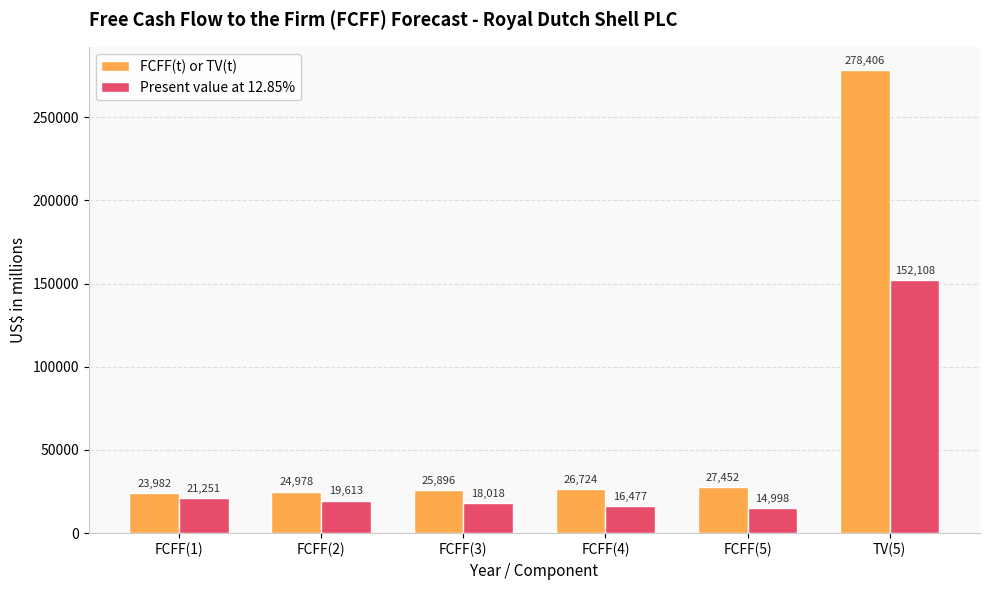

What is the label of the 2nd bar from the right?

FCFF(5)